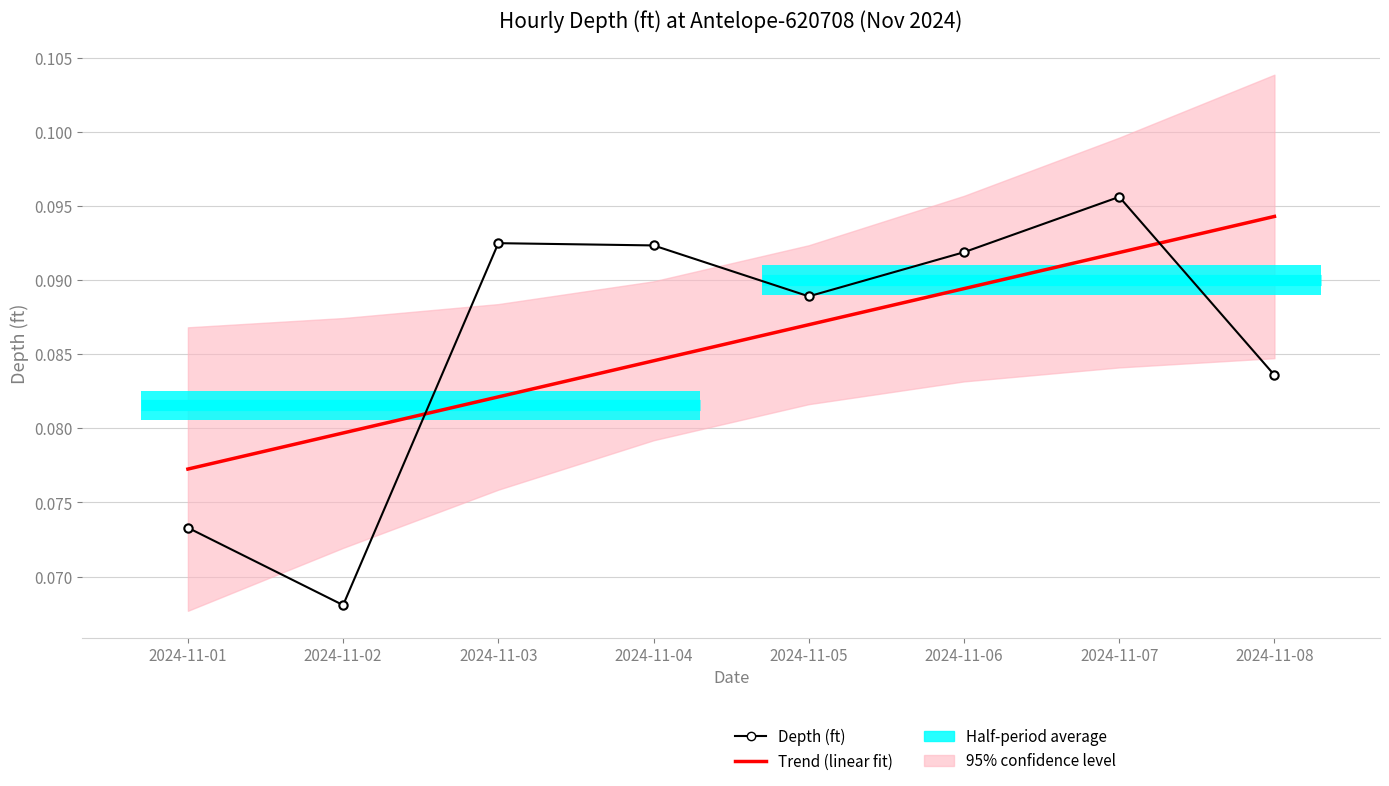

What is the value of the Trend (linear fit) point at the 6th from the left?

0.1